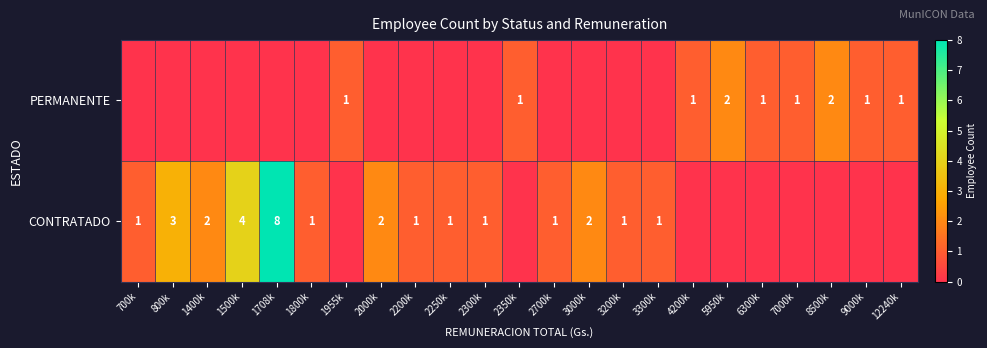

Count the number of data series in this chart.

2